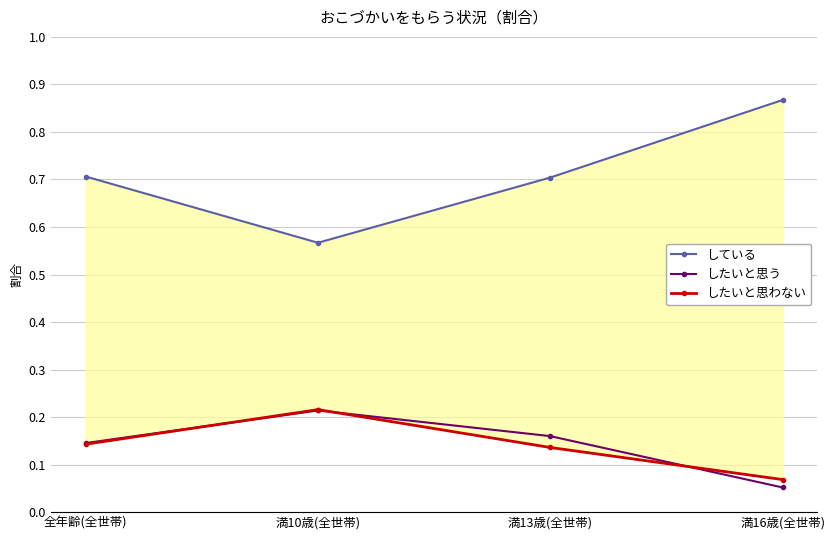

At which label does したいと思う reach its minimum?

満16歳(全世帯)